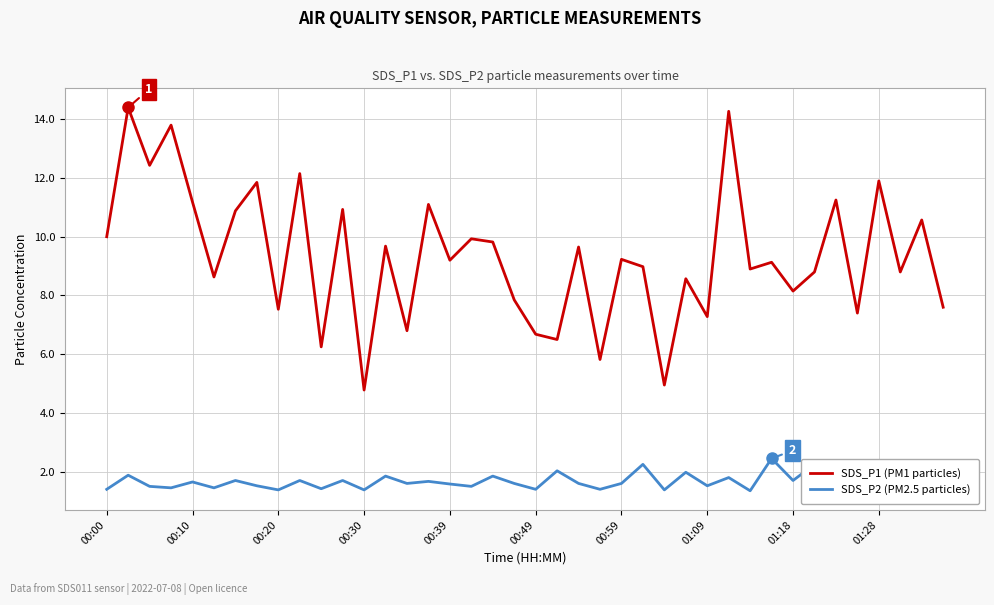

How many distinct data groups are displayed?

2